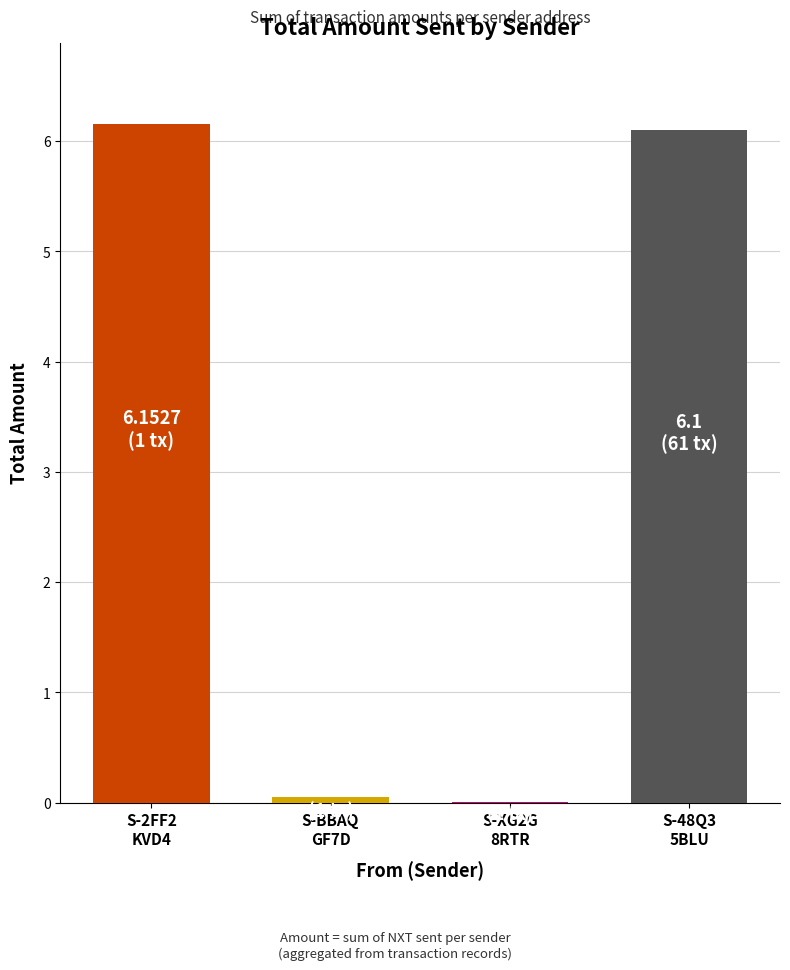

What is the greatest value displayed?

6.2